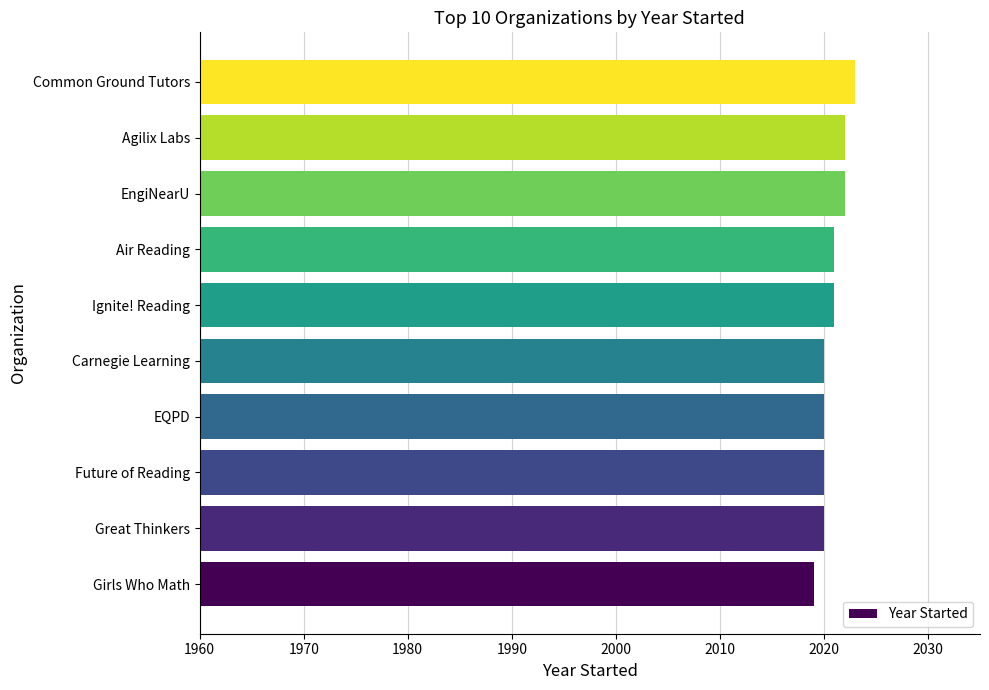

What value does the data have at Agilix Labs?

2022